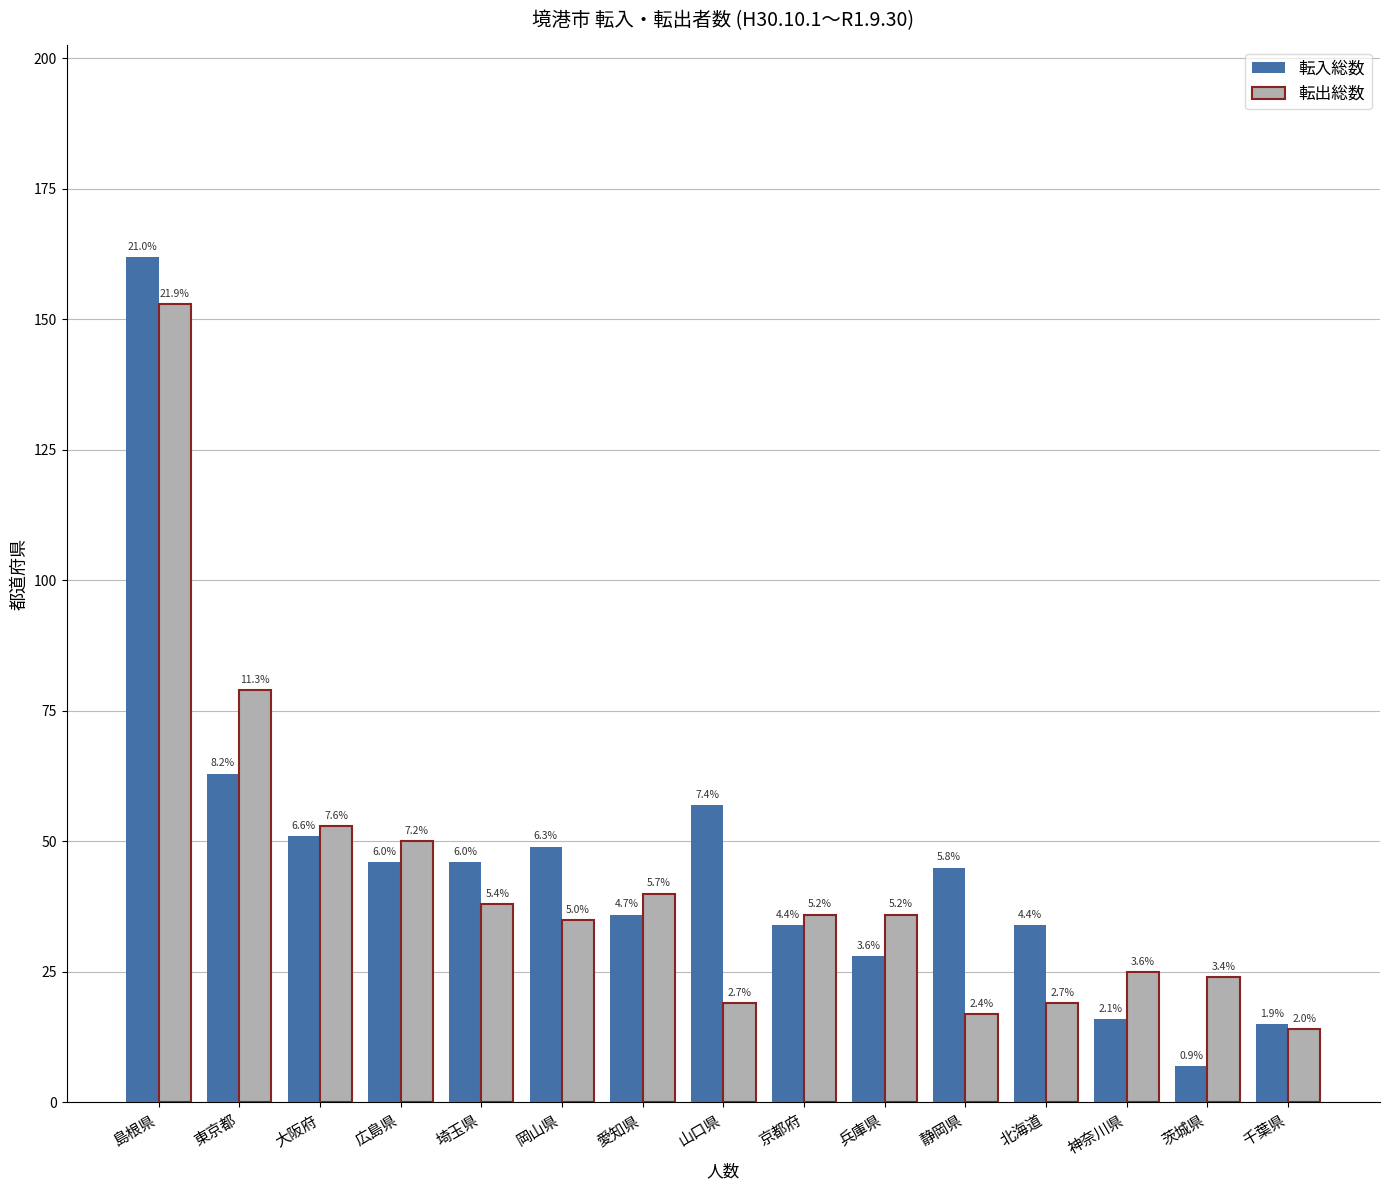

How many bars are there in each group?

2